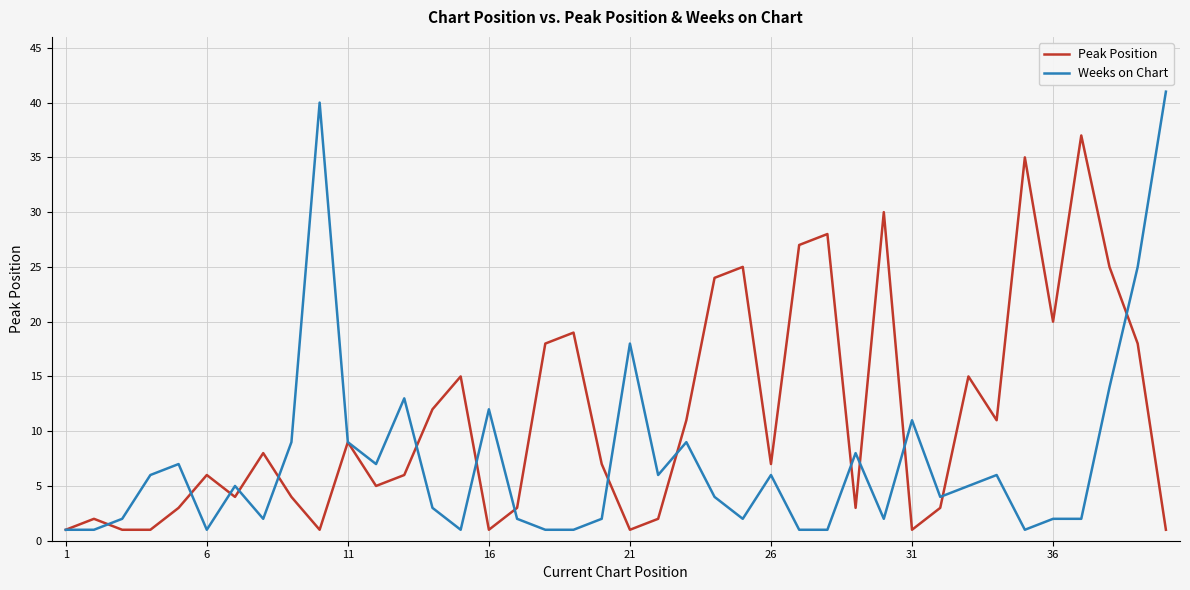

Rank the series by their average value, from highest to lowest.

Peak Position, Weeks on Chart